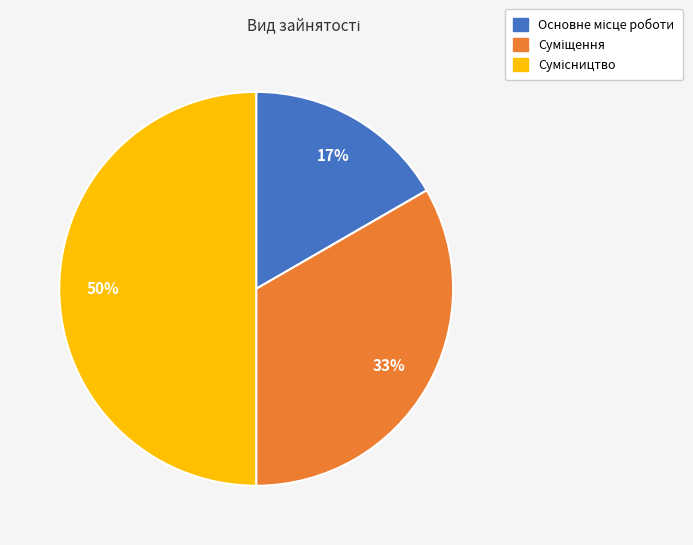

To the nearest percent, what is the average slice percentage?

33%